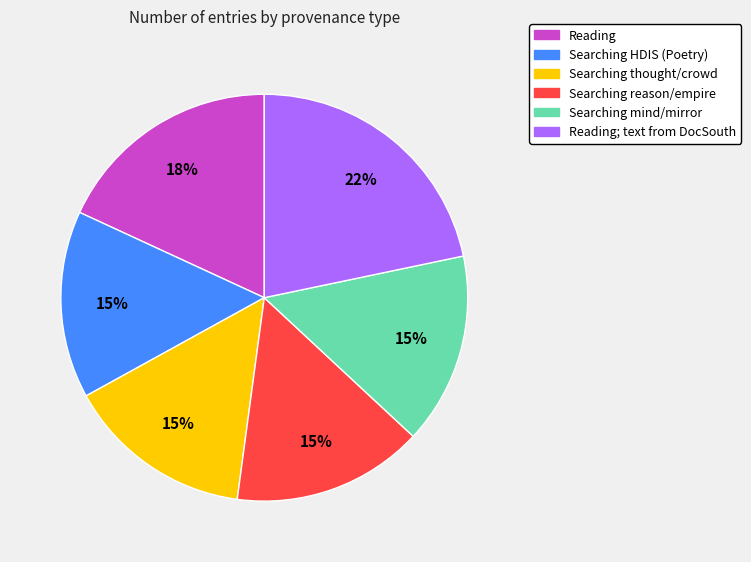

To the nearest percent, what is the difference between the Searching thought/crowd and Reading; text from DocSouth slice percentages?

7%